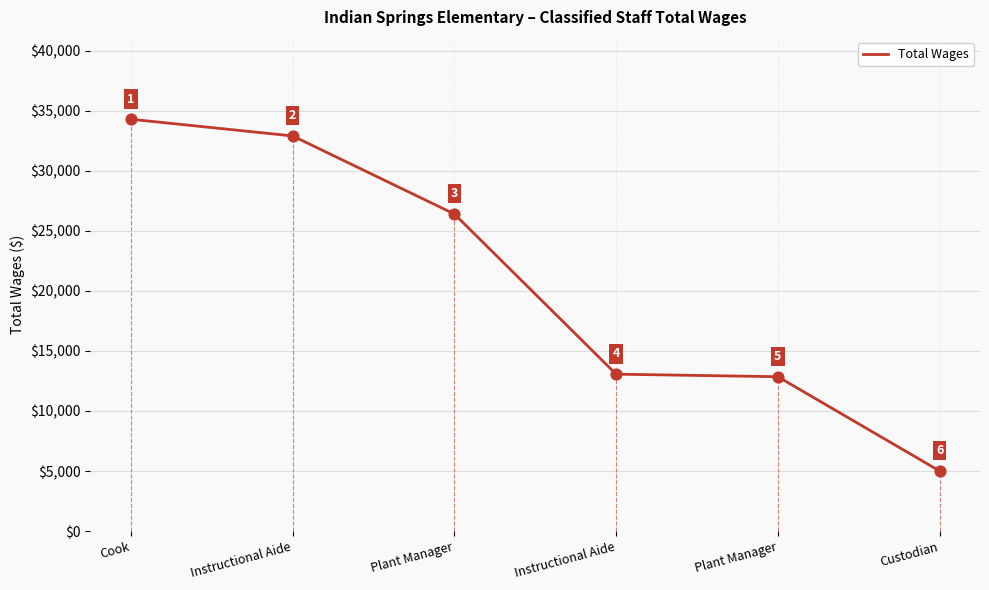

What is the change in value from Instructional Aide to Plant Manager?

-6504